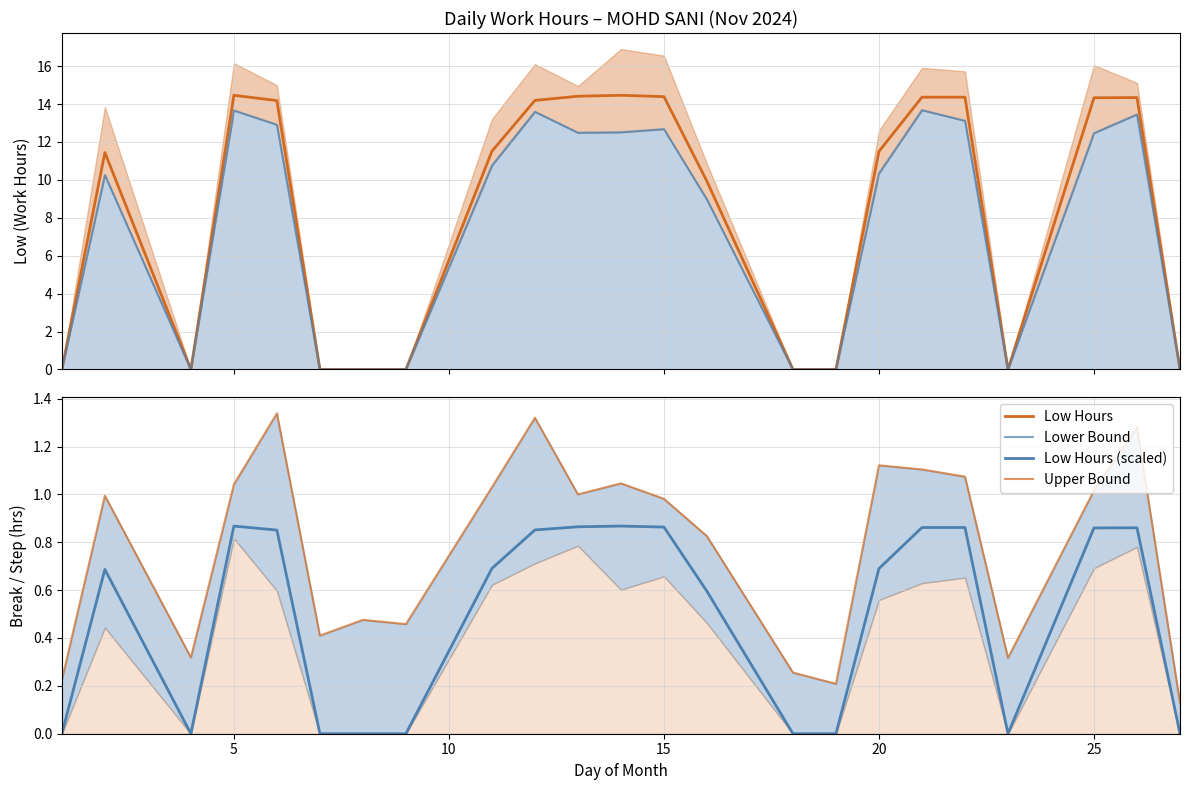

Does the chart display data point markers on the line(s)?

No